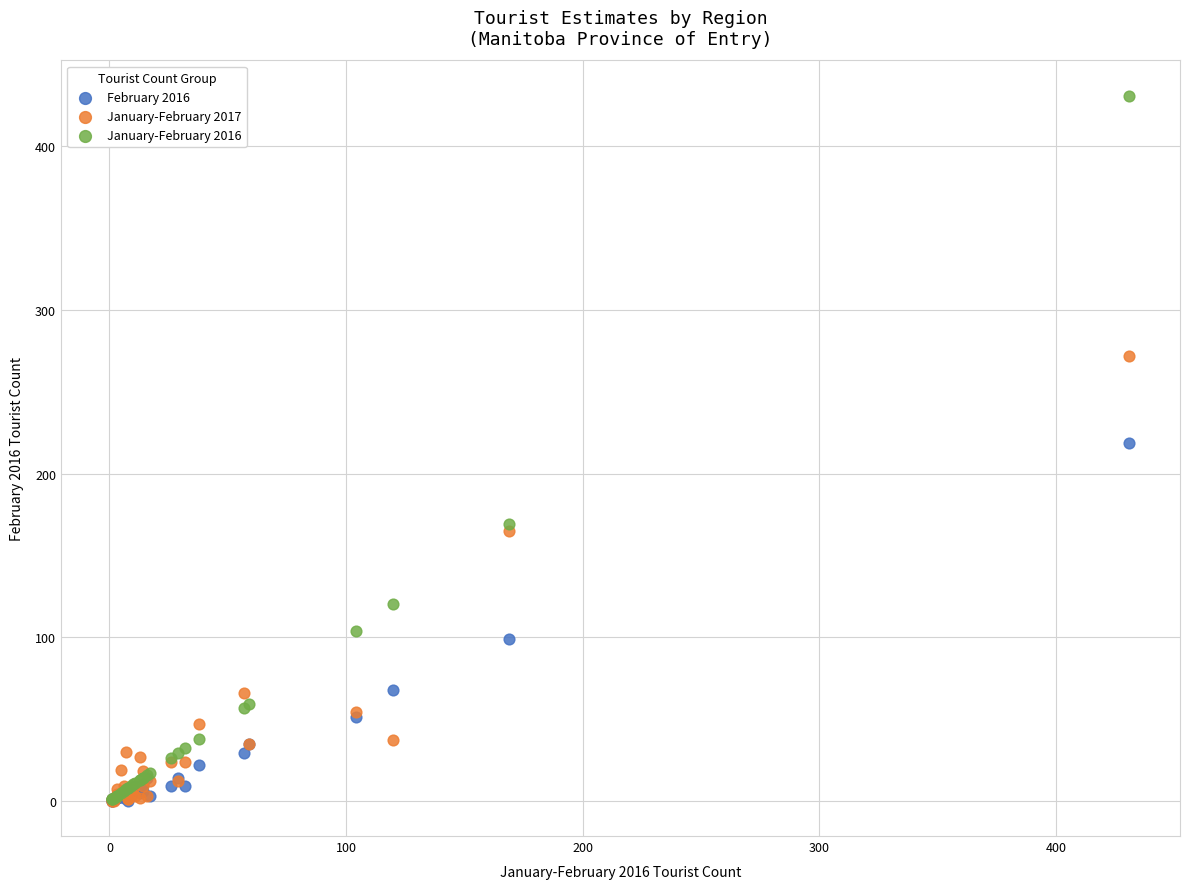

Which series has the widest spread of Y values?

January-February 2016